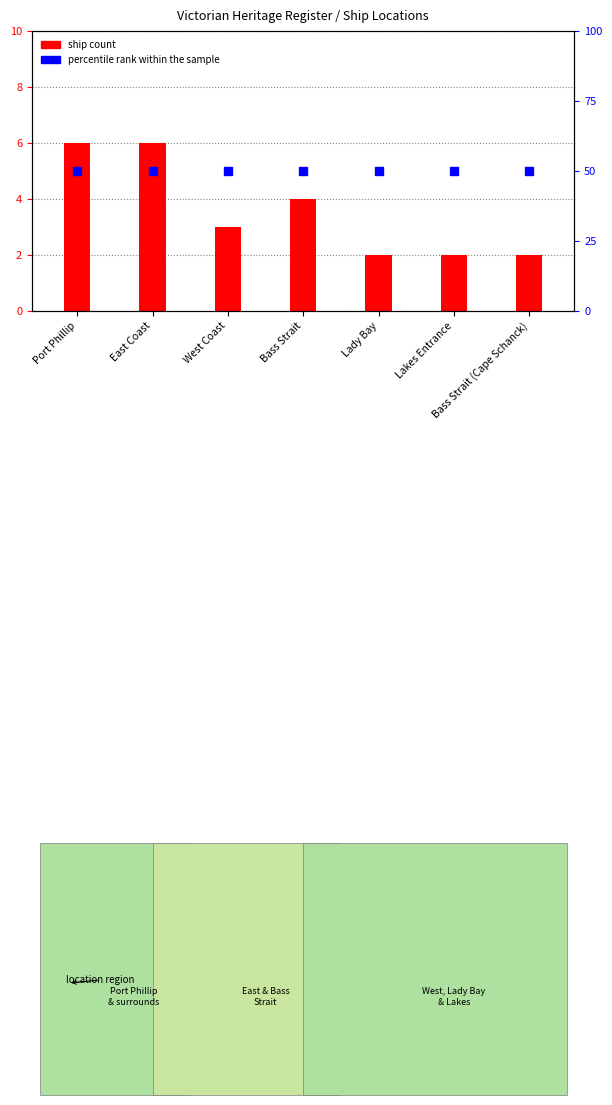

What is the difference between the highest and lowest values at Bass Strait?

46